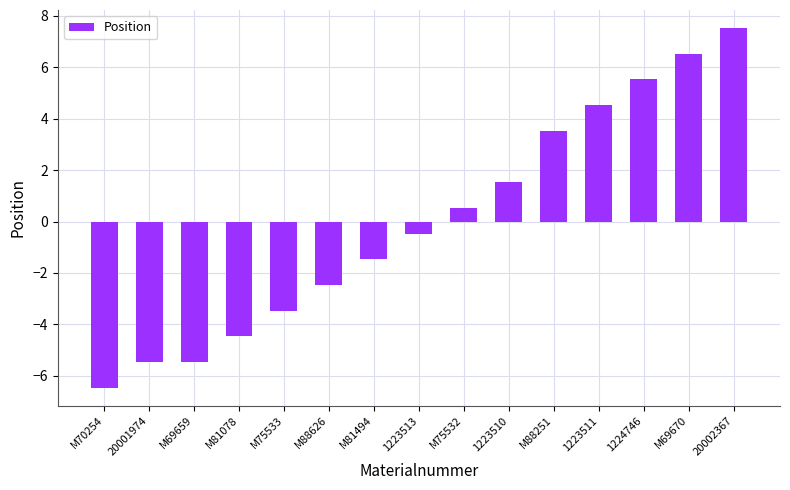

What is the difference between the values at M88626 and 1223513?

2.0